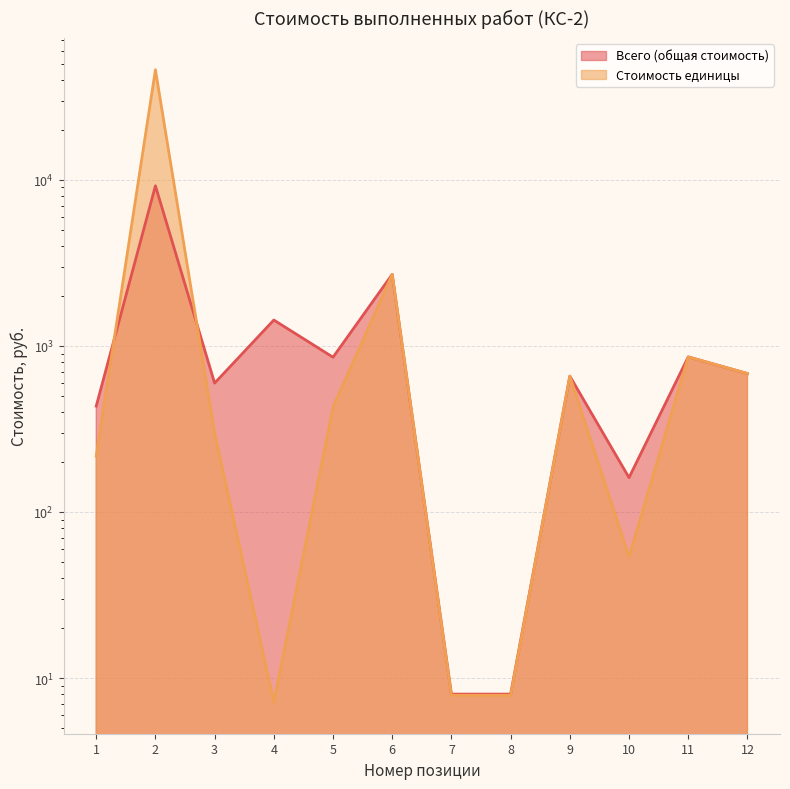

What are all the series names shown in the legend?

Всего (общая стоимость), Стоимость единицы